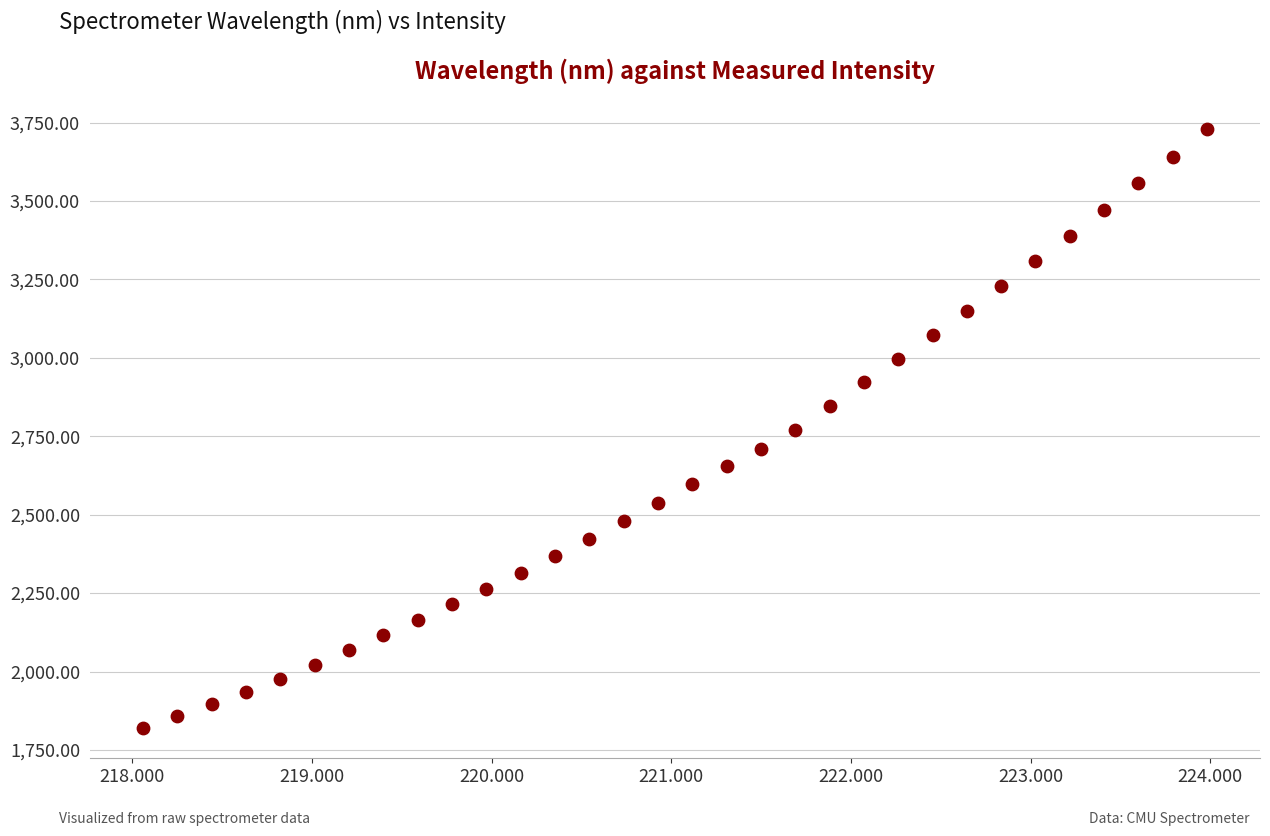

What is the range of X values (max minus min)?

5.9